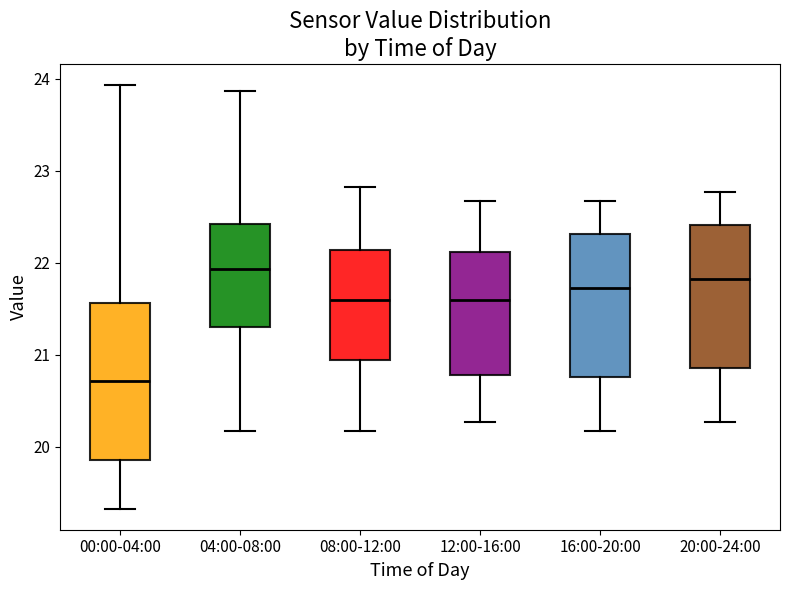

Which box's median line is the lowest?

00:00-04:00